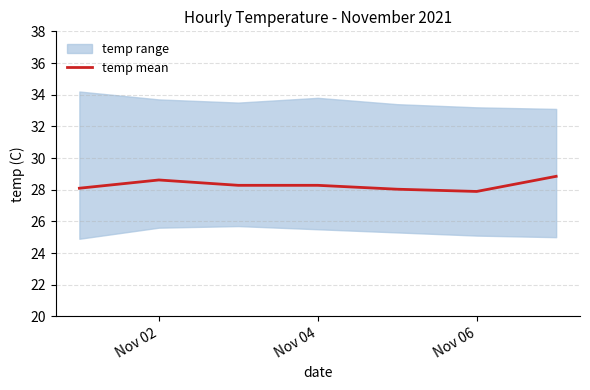

Is it true that temp mean equals 12.1 at Nov 02?

False